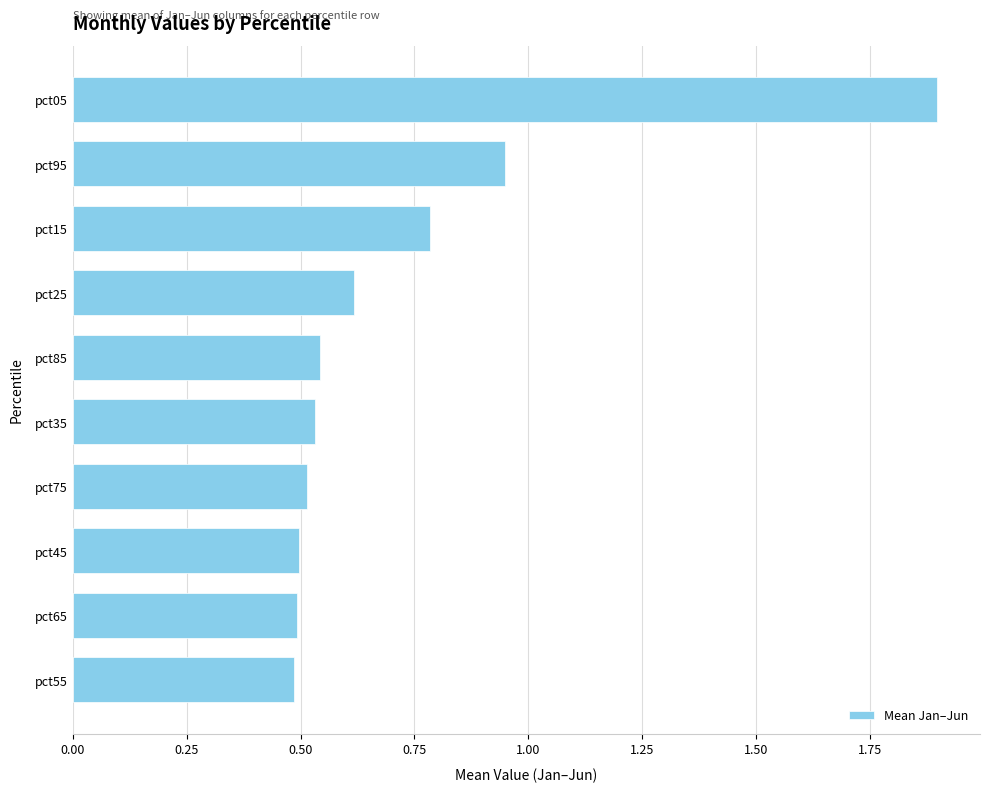

What is the average value?

0.7